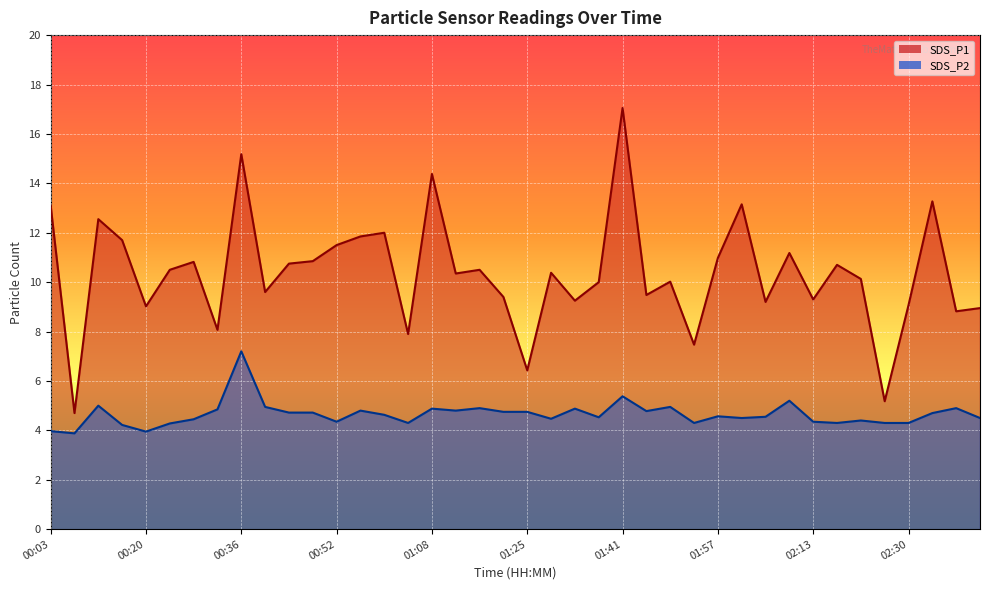

What is the label of the 26th point from the right?

01:00